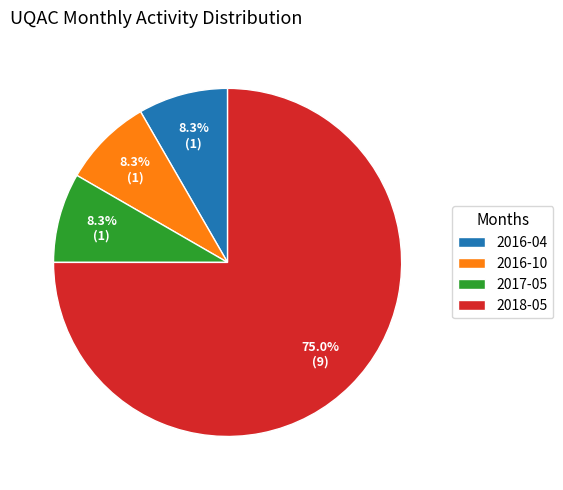

Combined, do 2017-05 and 2016-10 account for over 50%?

No